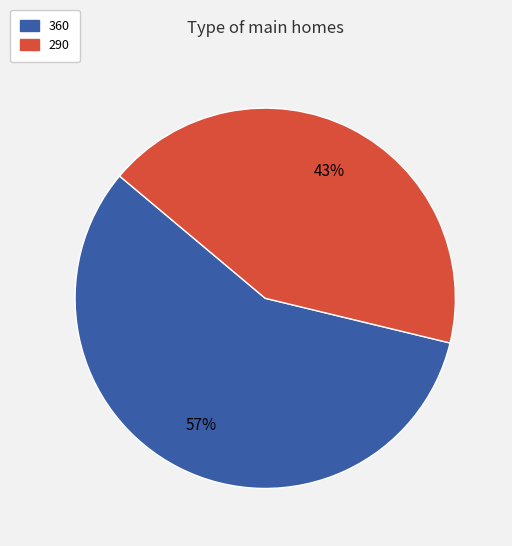

Is there a majority slice in this chart?

Yes